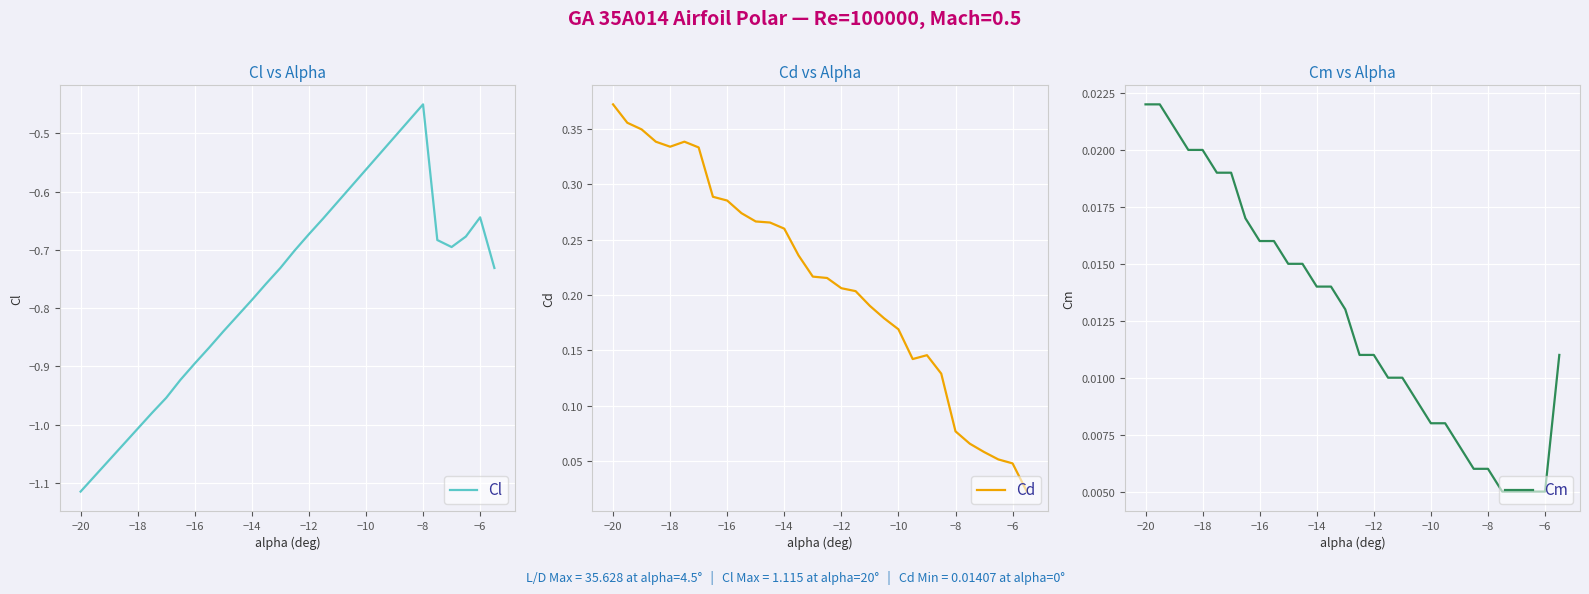

At which label does Cd reach its peak?

−20